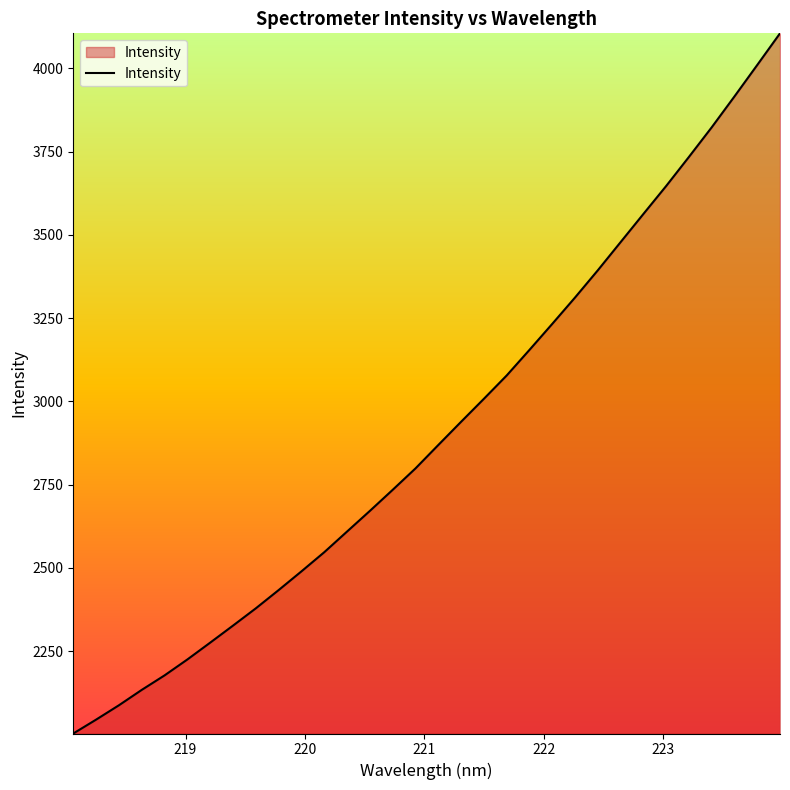

What is the difference between the maximum and minimum values?

2102.6